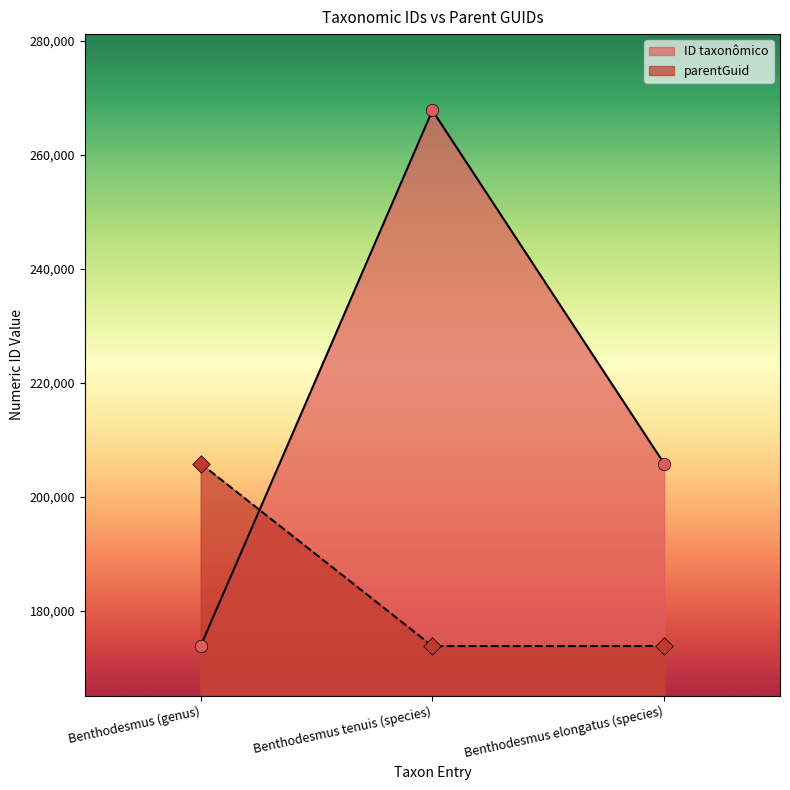

What are all the series names shown in the legend?

ID taxonômico, parentGuid